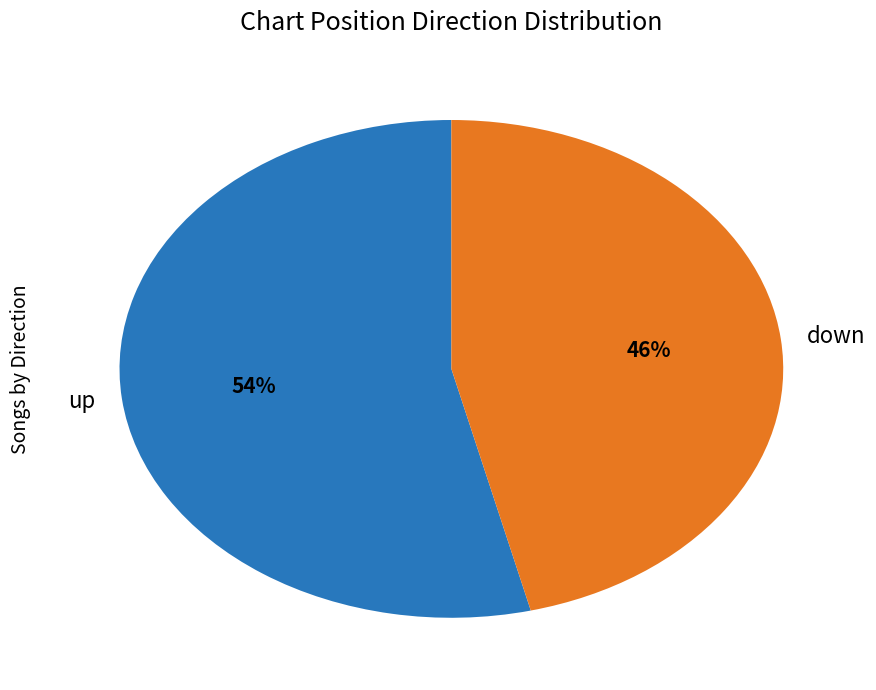

To the nearest percent, what is the average slice percentage?

50%